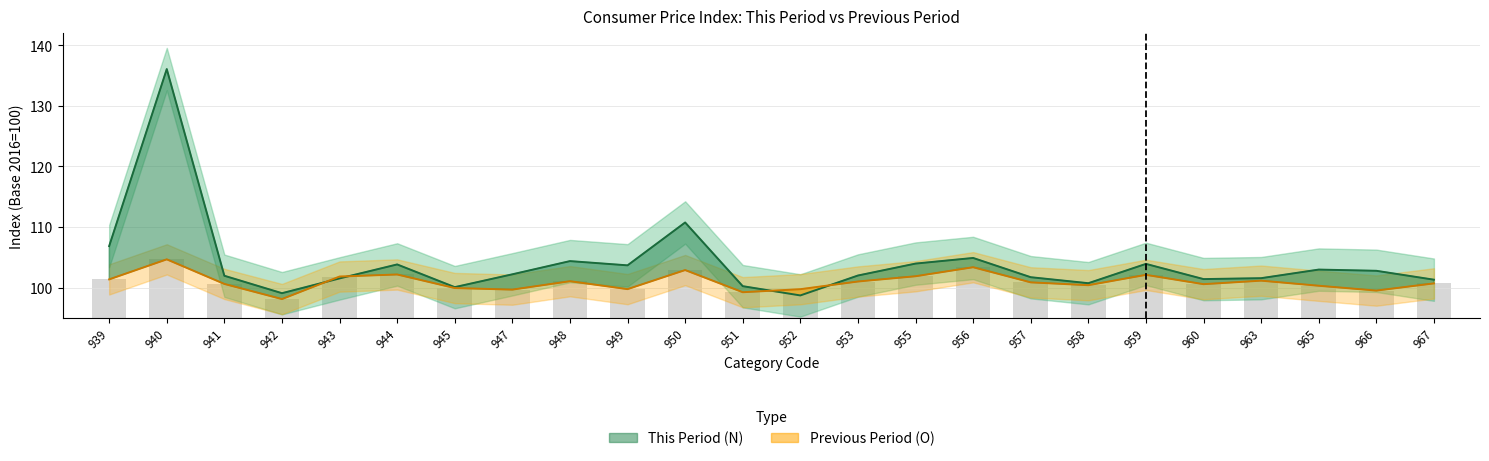

Which category has the highest value in the Previous Period (O) series?

940